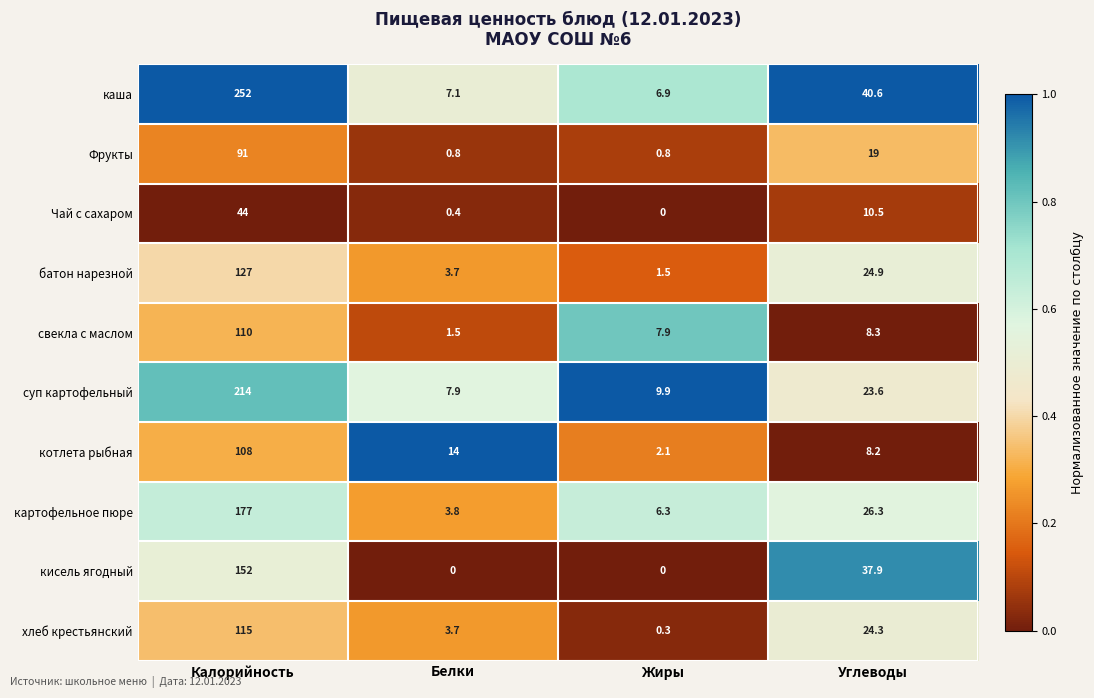

True or false: батон нарезной has a value of 24.9 at Углеводы.

True